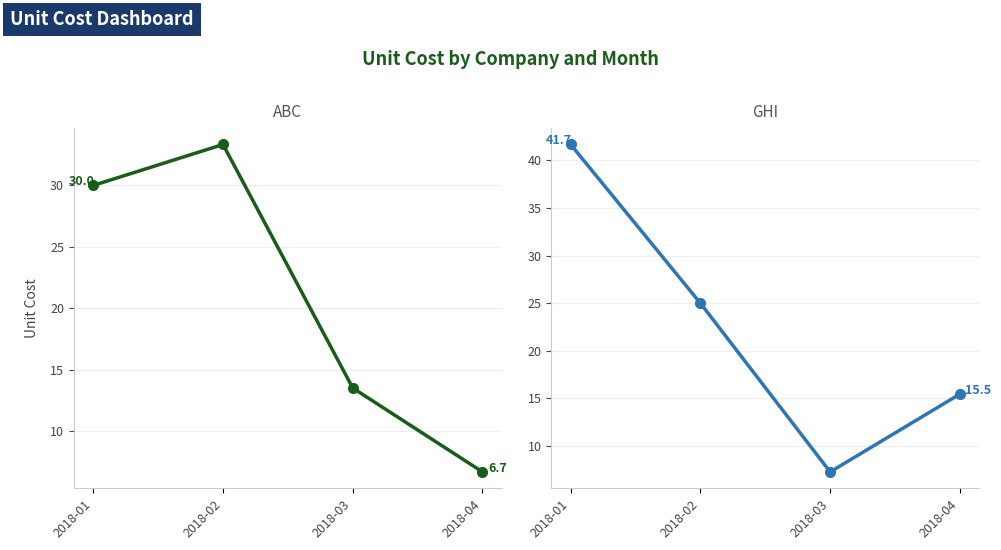

Reading left to right, transcribe all the data shown in this chart.

ABC: 30.0	33.3	13.5	6.7
GHI: 41.7	25.0	7.3	15.5